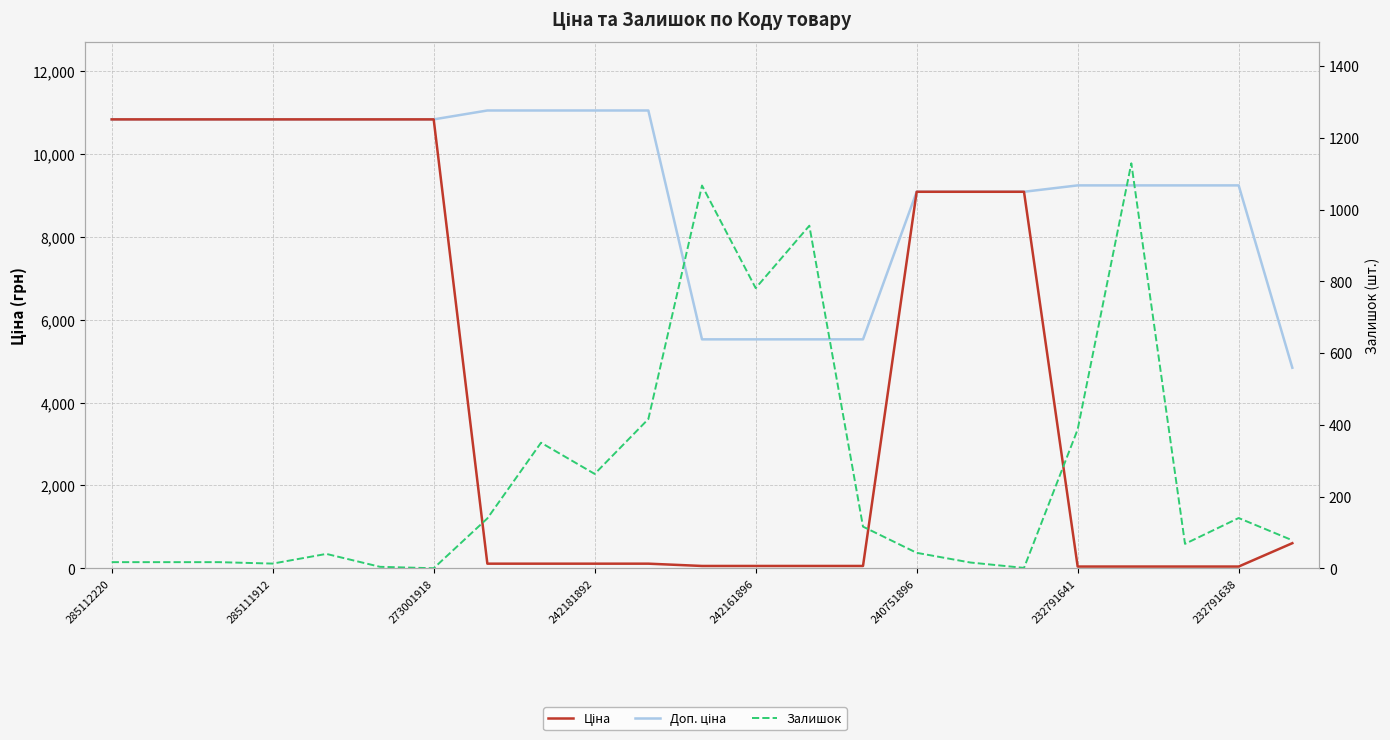

Read the Залишок value at 285111912.

17.0